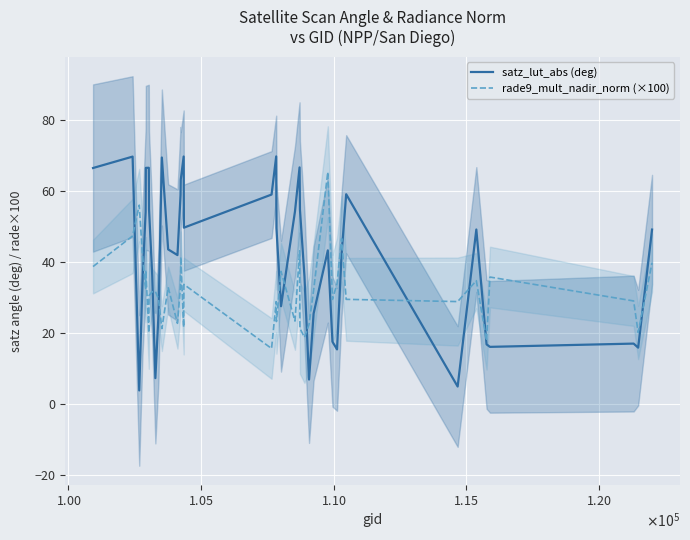

What is the minimum value for rade9_mult_nadir_norm (×100)?

15.7